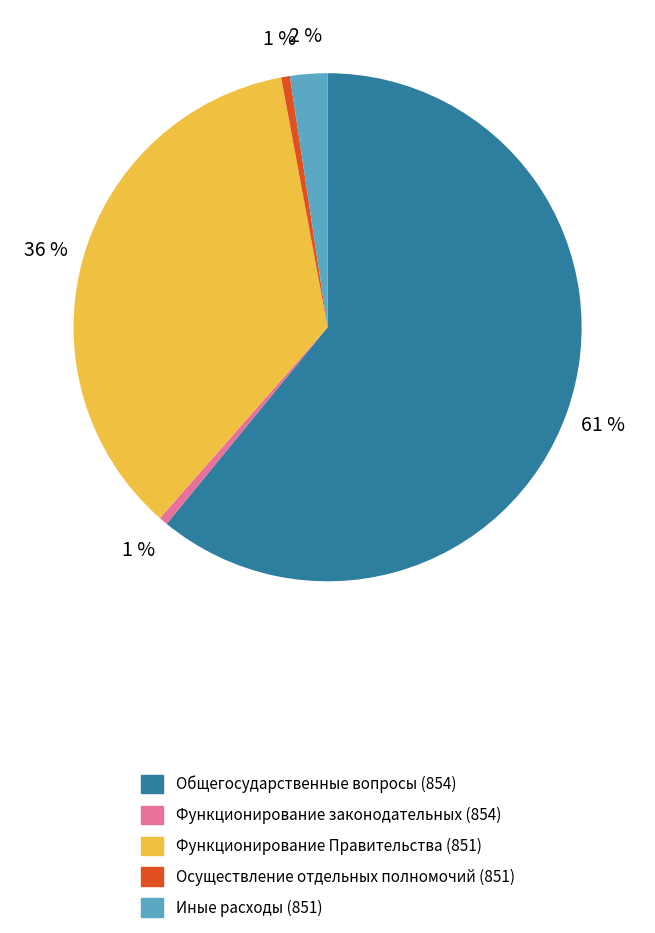

Is there any slice that represents more than half of the pie?

Yes